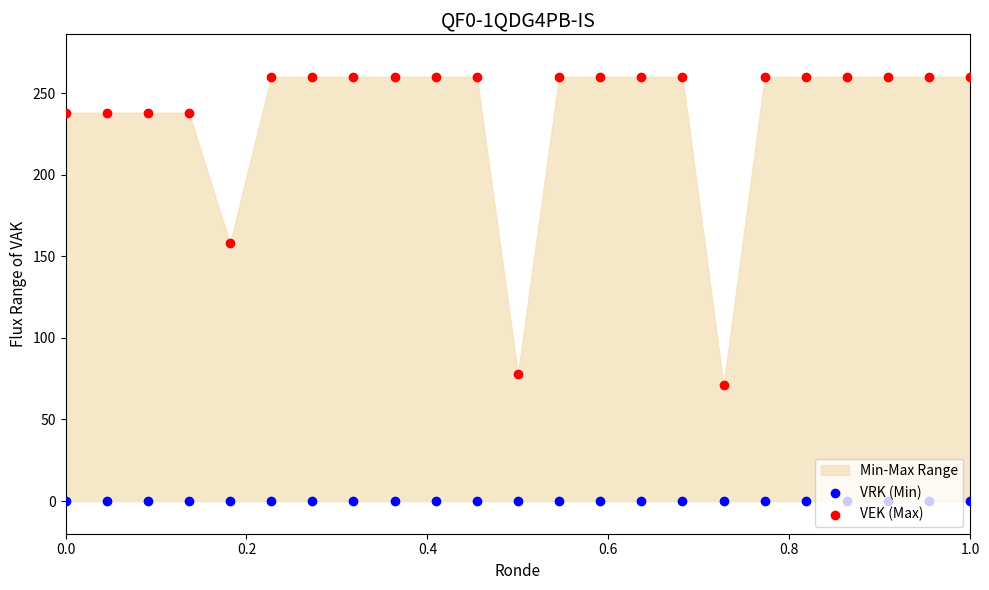

Which series contains the lowest Y value?

VRK (Min)